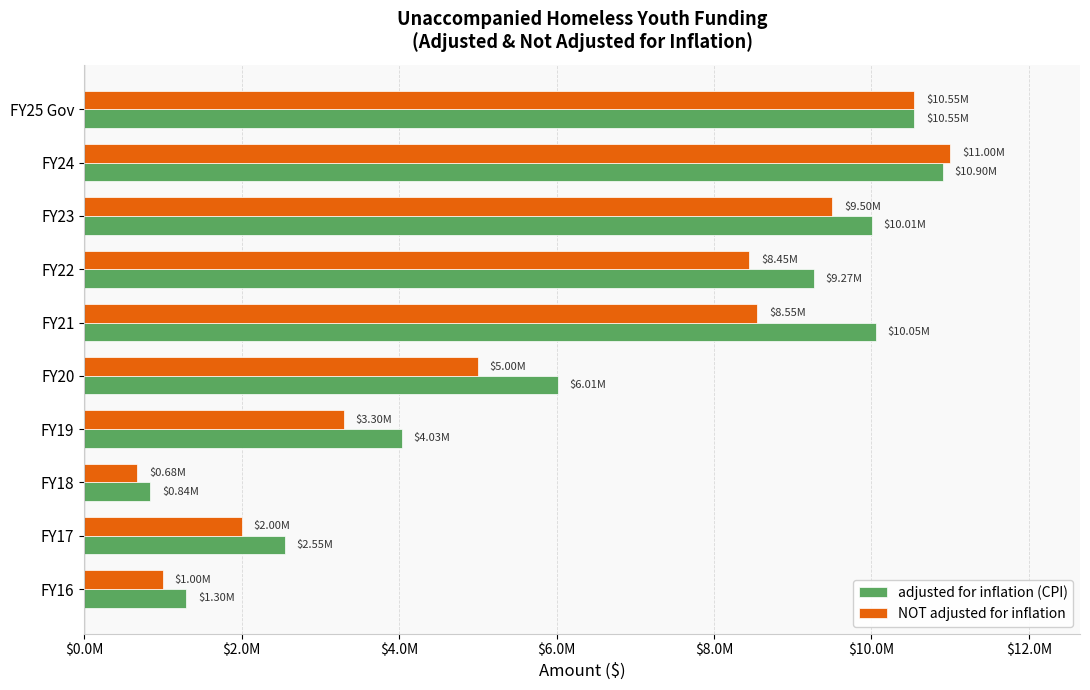

What are all the series names shown in the legend?

adjusted for inflation (CPI), NOT adjusted for inflation